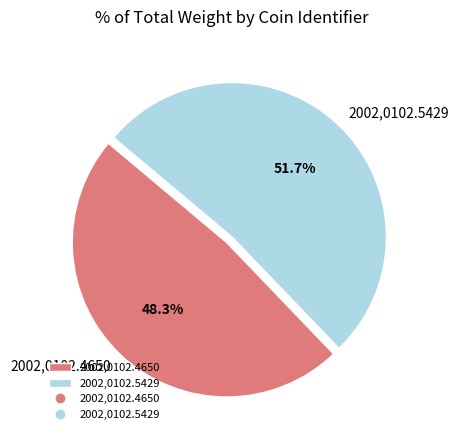

What percentage do 2002,0102.4650 and 2002,0102.5429 together represent?

100.0%